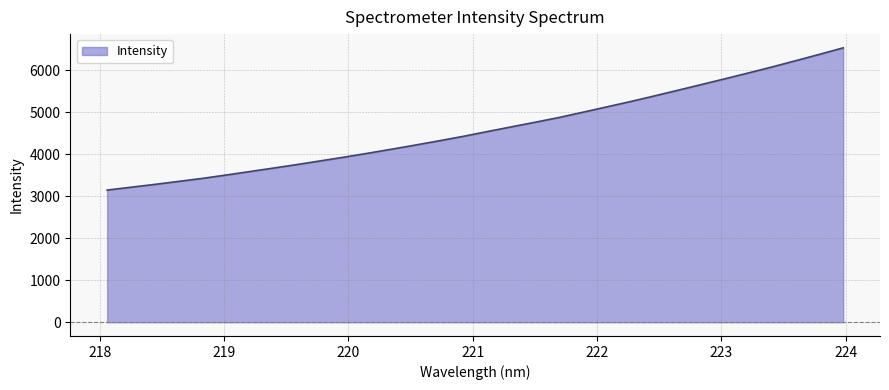

What is the average value?

4609.8